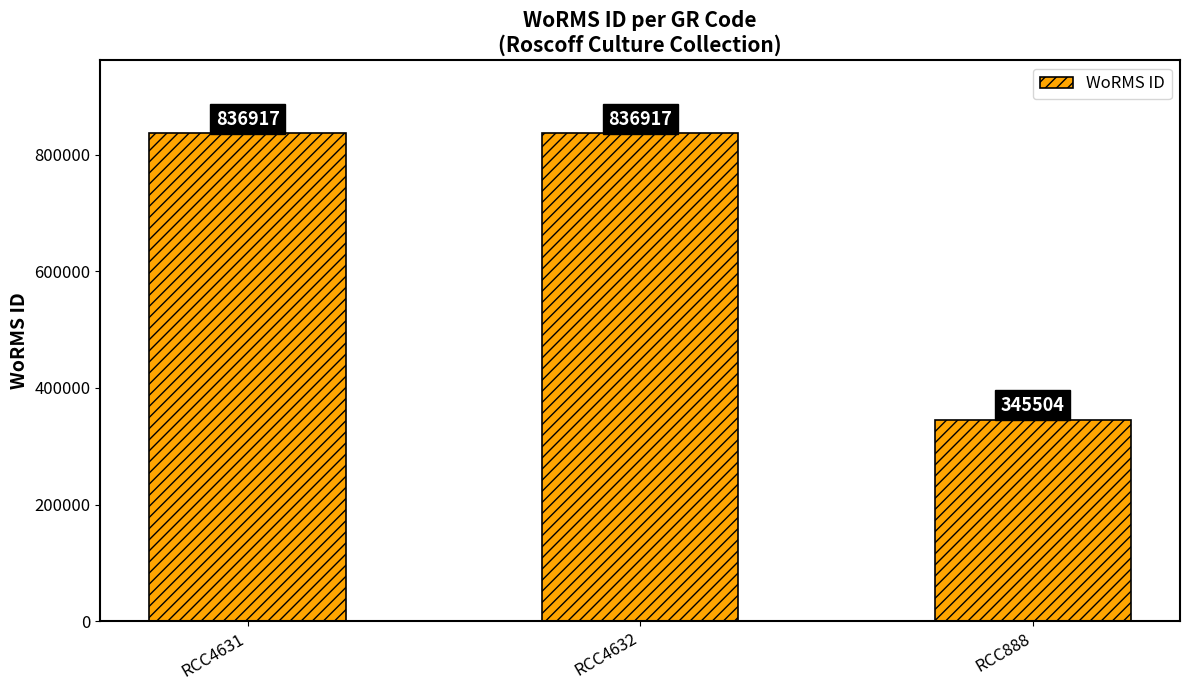

True or false: the data shows 345504 at RCC888.

True